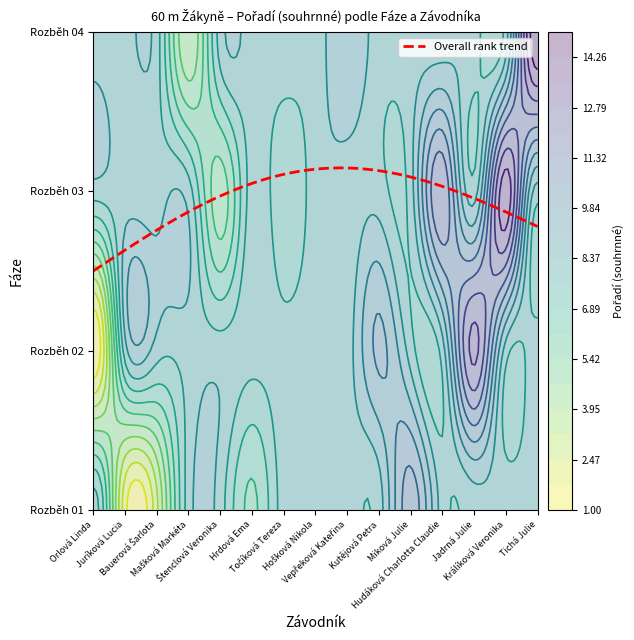

How many distinct data groups are displayed?

4